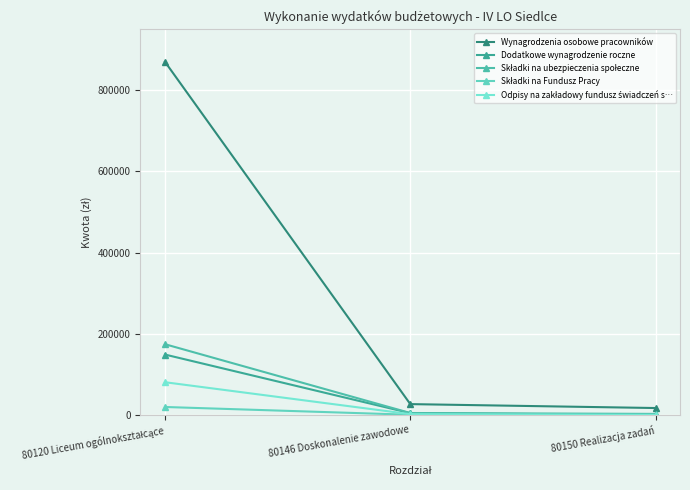

How many data points does each series have?

3